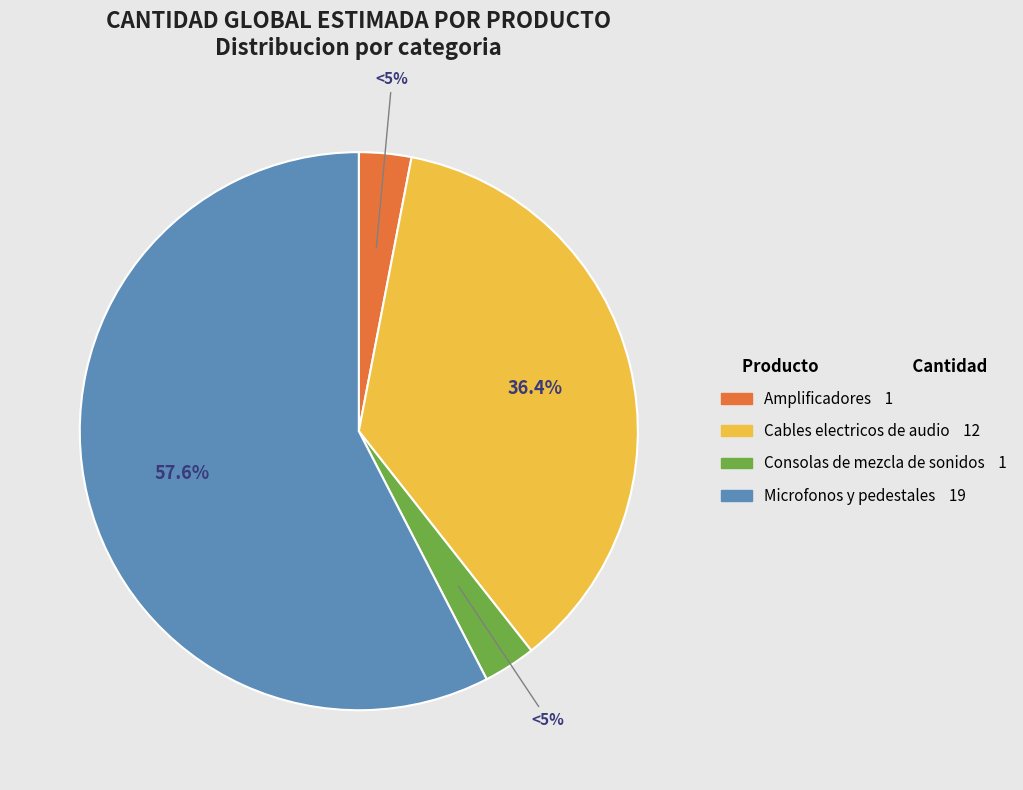

To the nearest percent, what is the difference between the Microfonos y pedestales and Amplificadores slice percentages?

55%